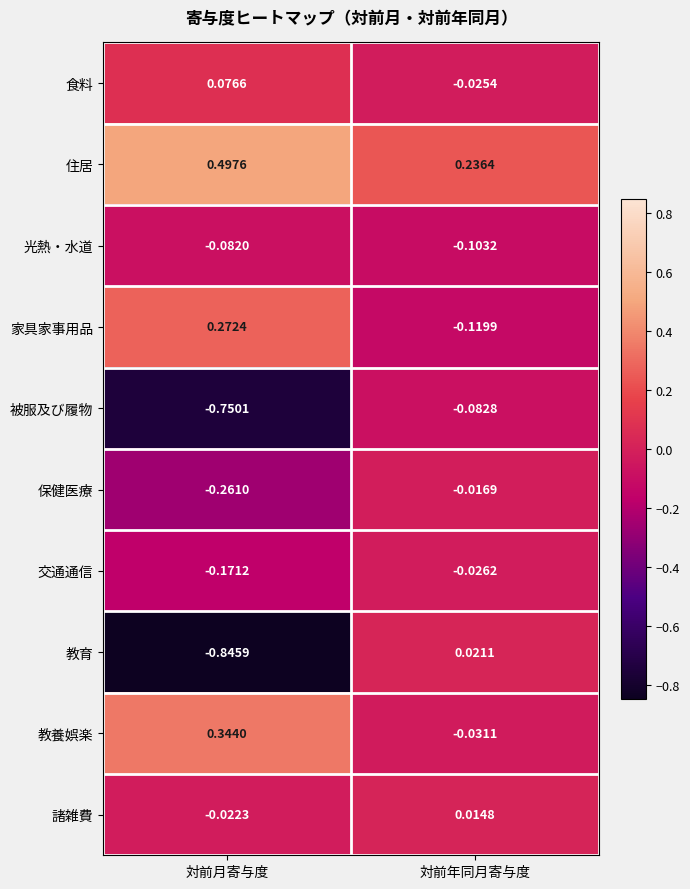

Where is 食料 nearest to the value 0?

対前年同月寄与度